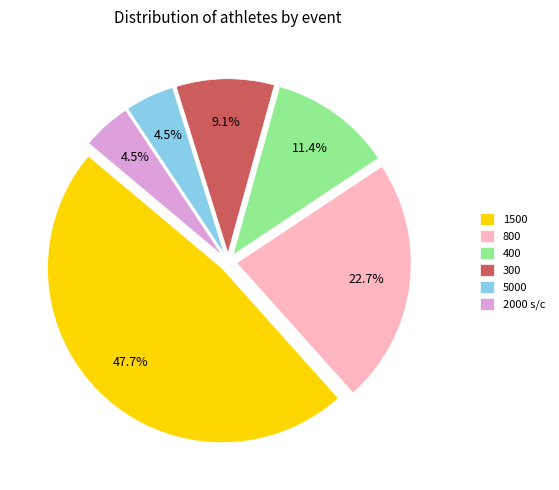

To the nearest percent, what is the combined percentage of 2000 s/c and 1500?

52%